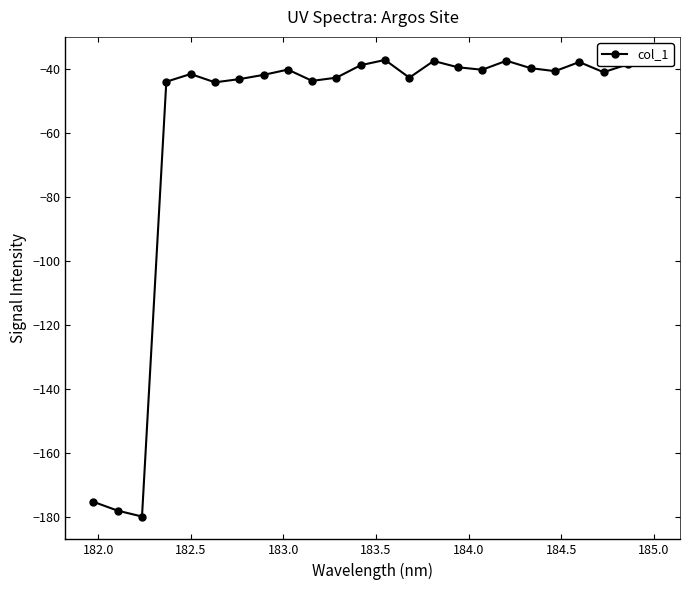

Reading right to left, extract all data points from this chart.

-37.1	-38.5	-41.0	-37.9	-40.7	-39.8	-37.4	-40.3	-39.5	-37.5	-42.7	-37.2	-38.8	-42.7	-43.7	-40.2	-41.9	-43.2	-44.2	-41.6	-44.0	-179.8	-178.0	-175.2